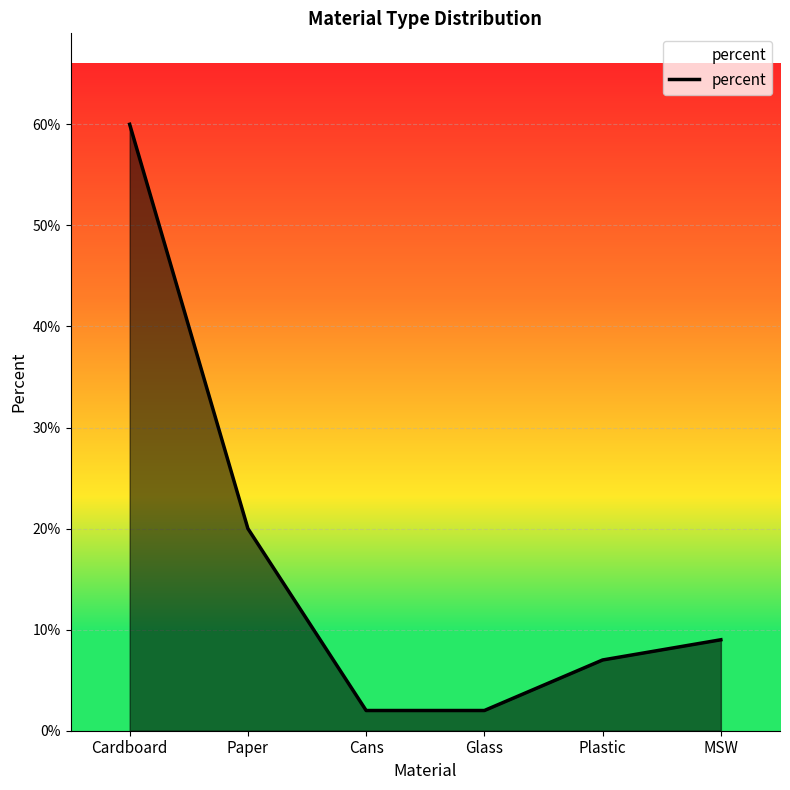

Is this an area chart (filled region under the line)?

Yes